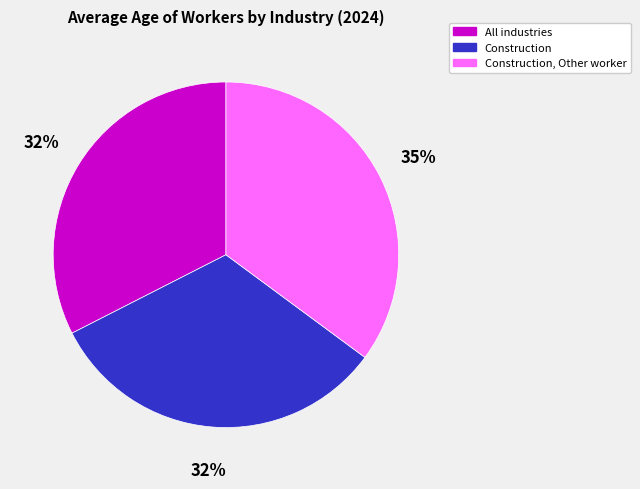

To the nearest percent, what percentage of the pie is All industries?

32%